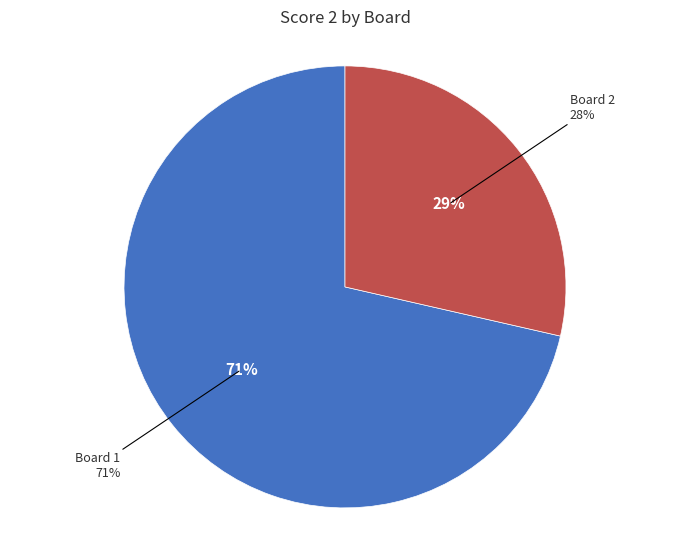

What is the majority slice?

Board 1